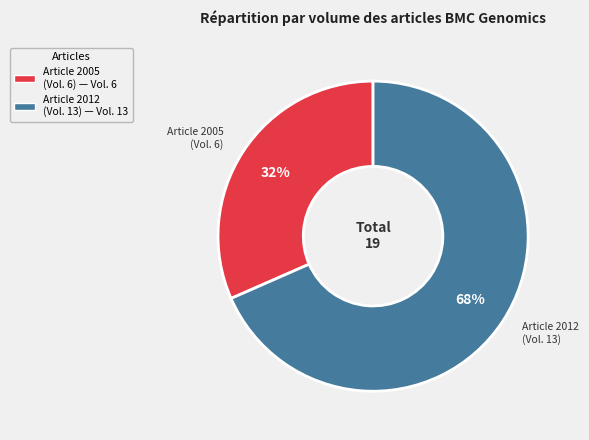

Is it true that Article 2012 (Vol. 13) — Vol. 13 is 68% of the pie?

True